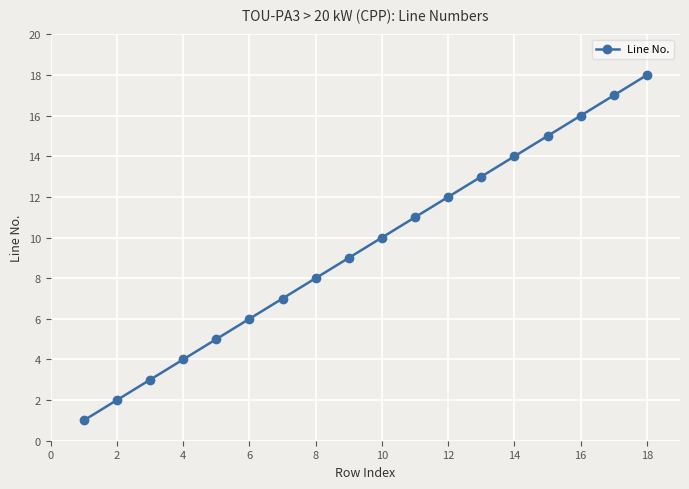

What is the minimum value shown in the chart?

1